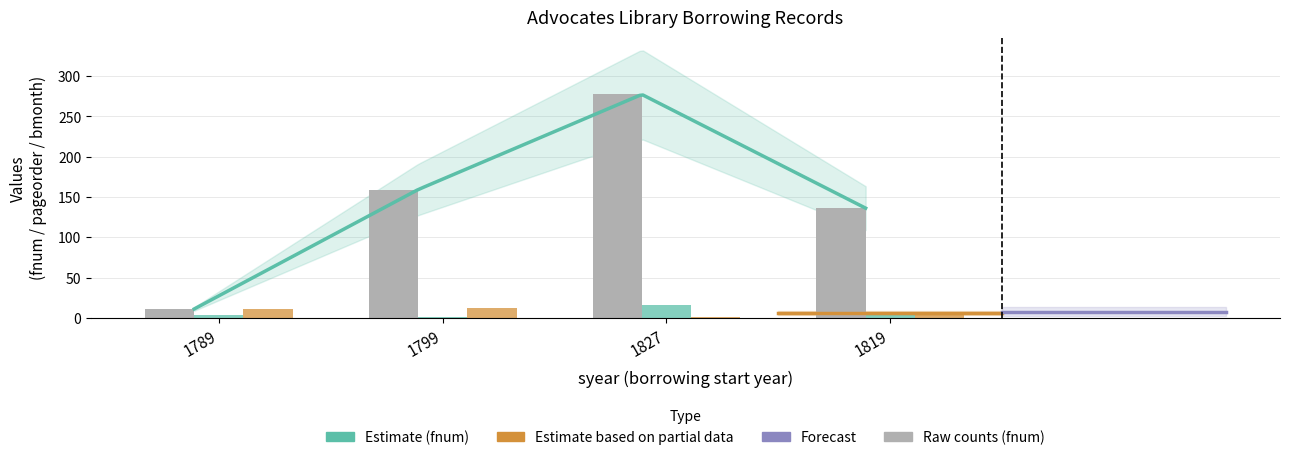

What is the total value across all series at 1799?

172